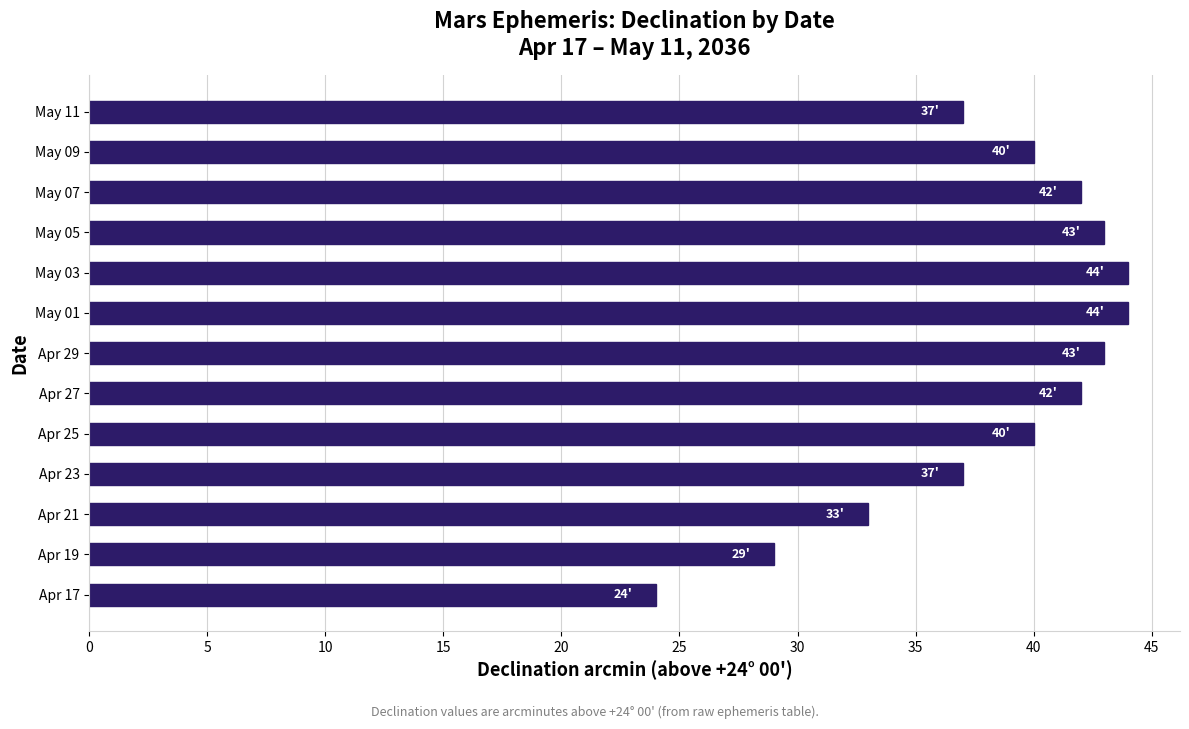

Which category has the lowest value across all series?

Apr 17